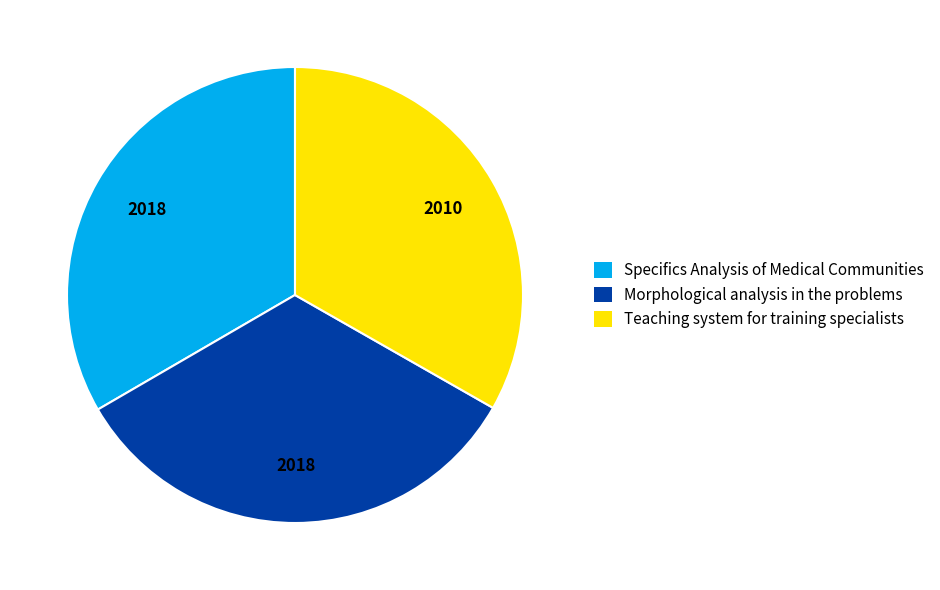

The Specifics Analysis of Medical Communities slice represents 33% of the pie. True or false?

True